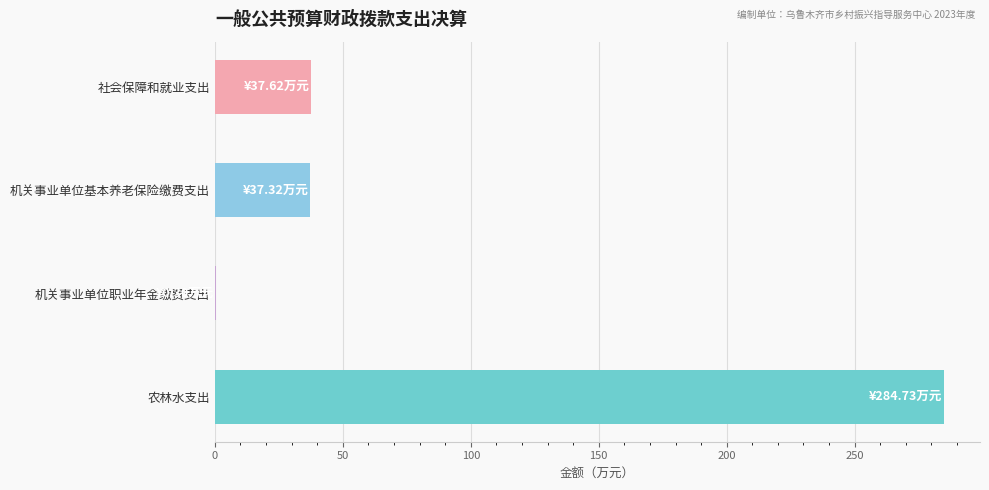

True or false: the data shows 37.3 at 机关事业单位基本养老保险缴费支出.

True